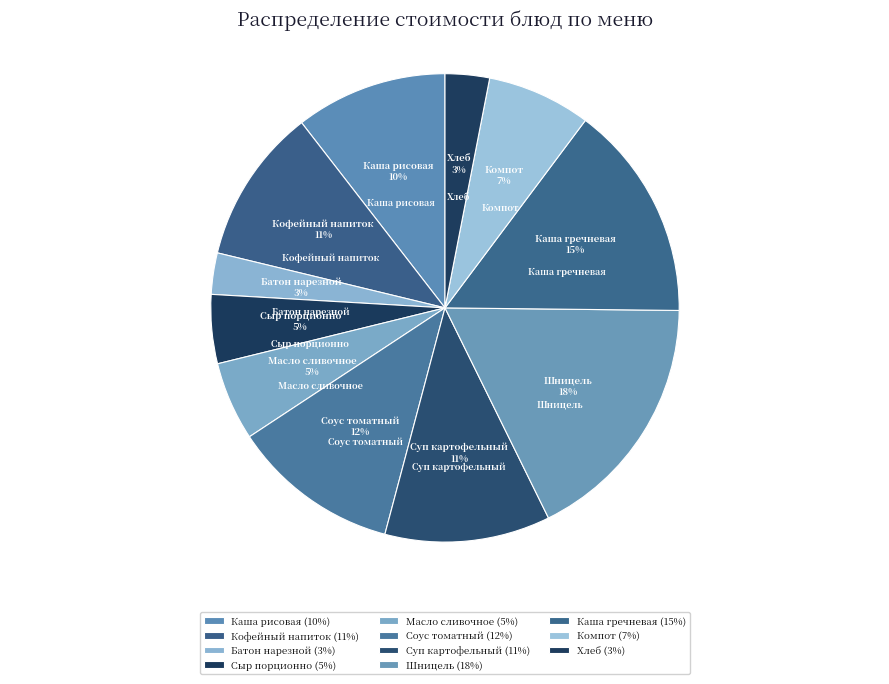

Is there any slice that represents more than half of the pie?

No